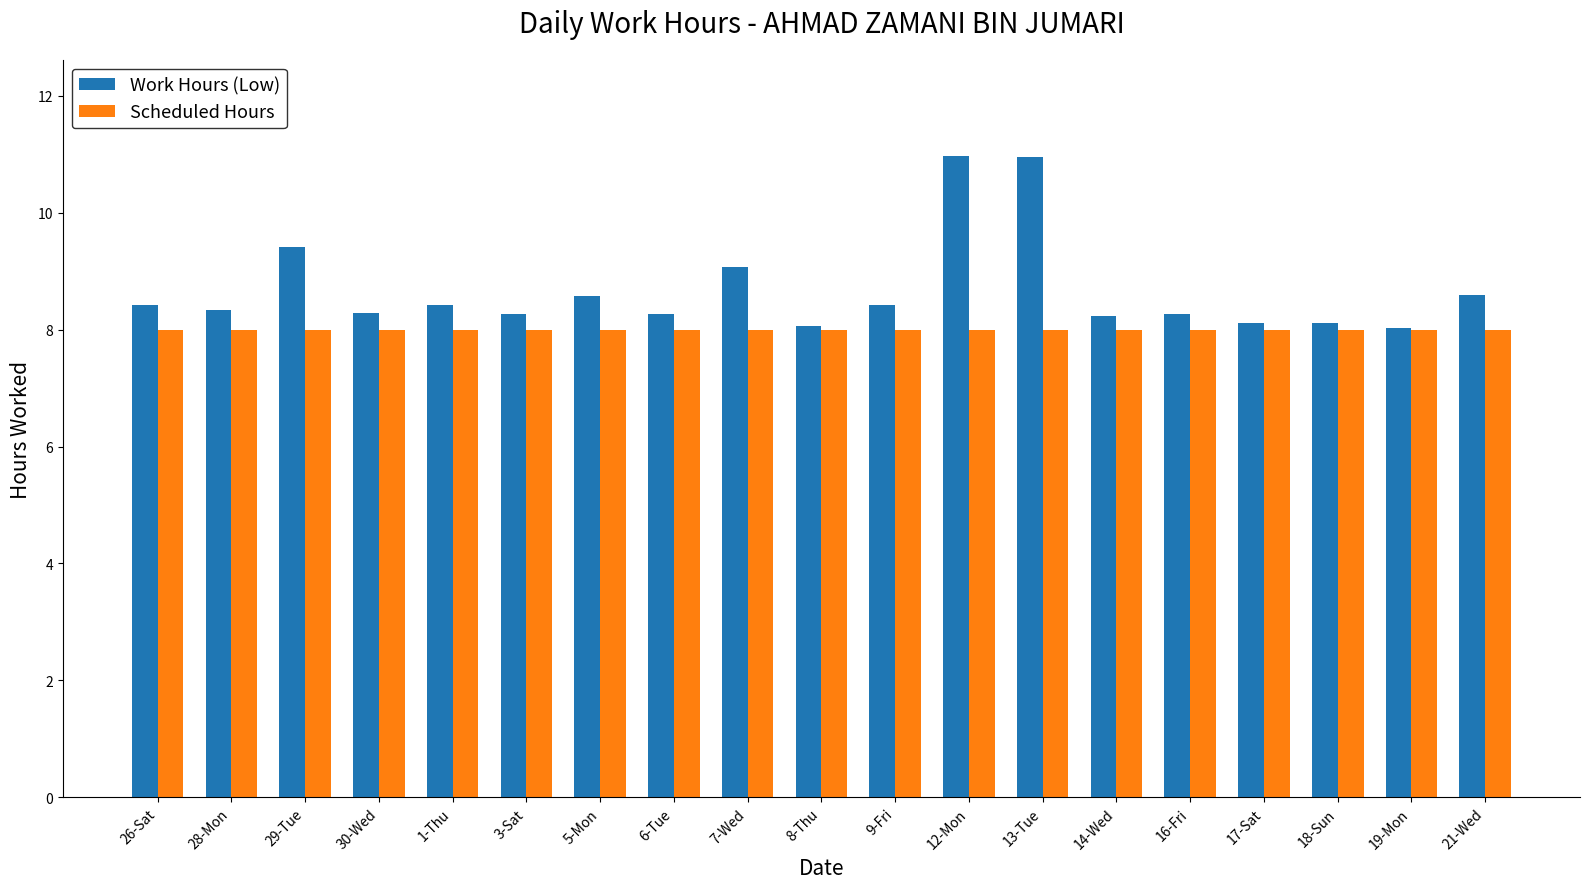

How many bars are there in each group?

2